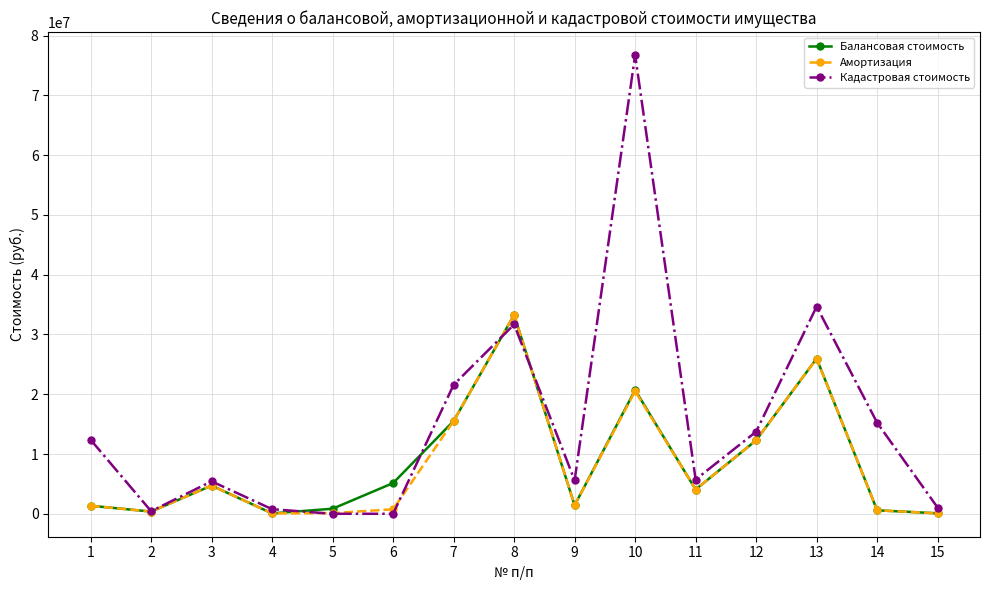

Is this an area chart (filled region under the line)?

No